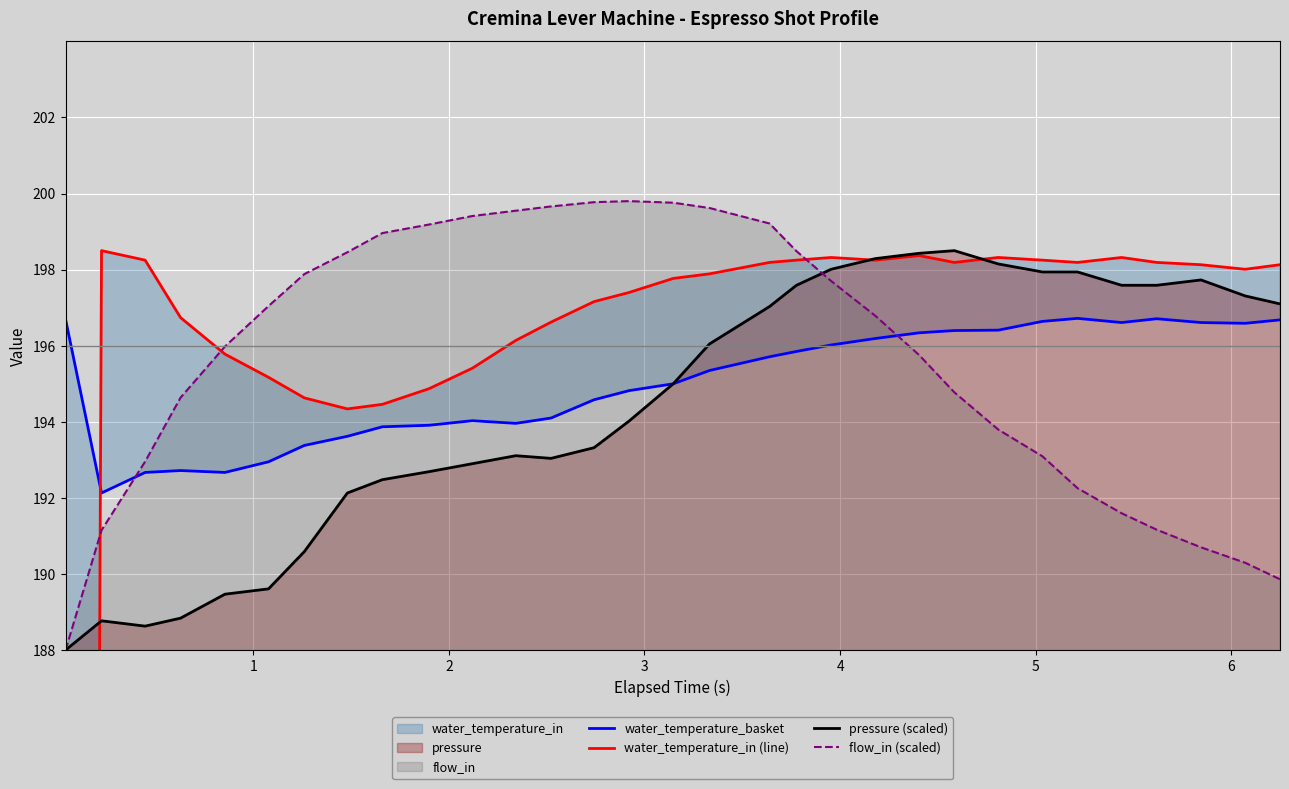

True or false: water_temperature_basket and water_temperature_in (line) intersect in this chart.

True